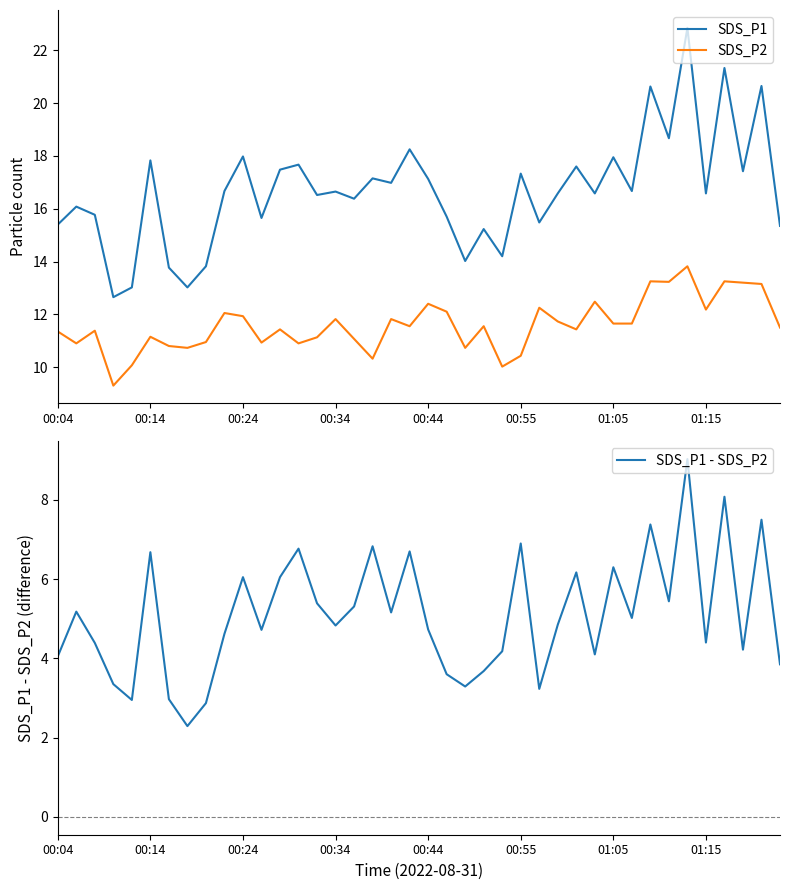

What is the average value of the SDS_P1 - SDS_P2 series?

5.1